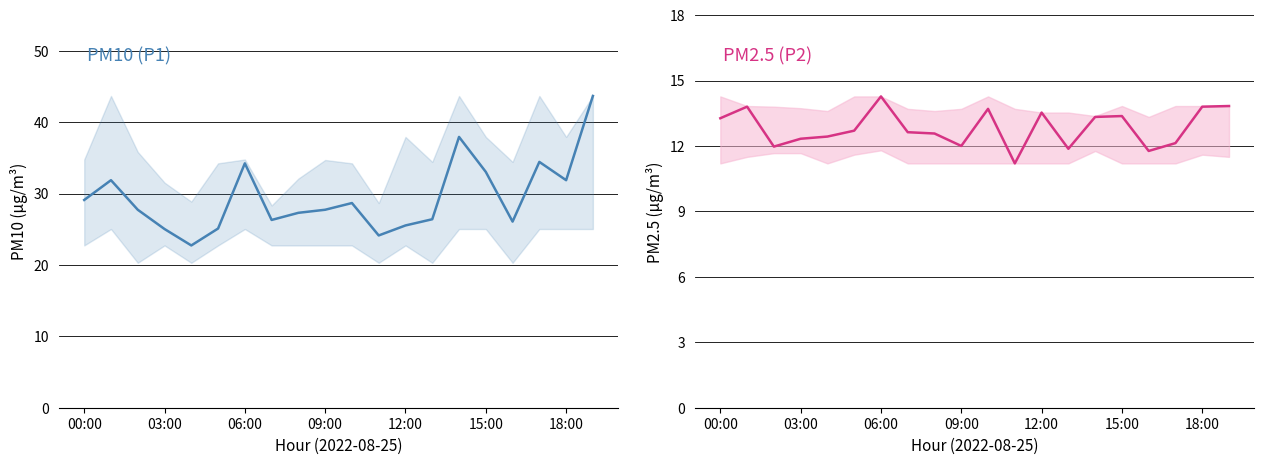

Rank the series at 14 from lowest to highest value.

P2, P1